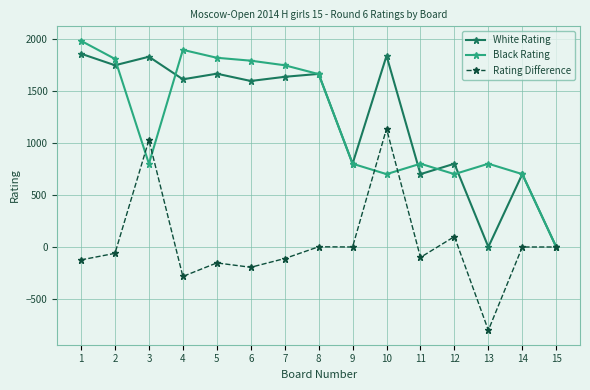

Which series changed the most between 6 and 13?

White Rating